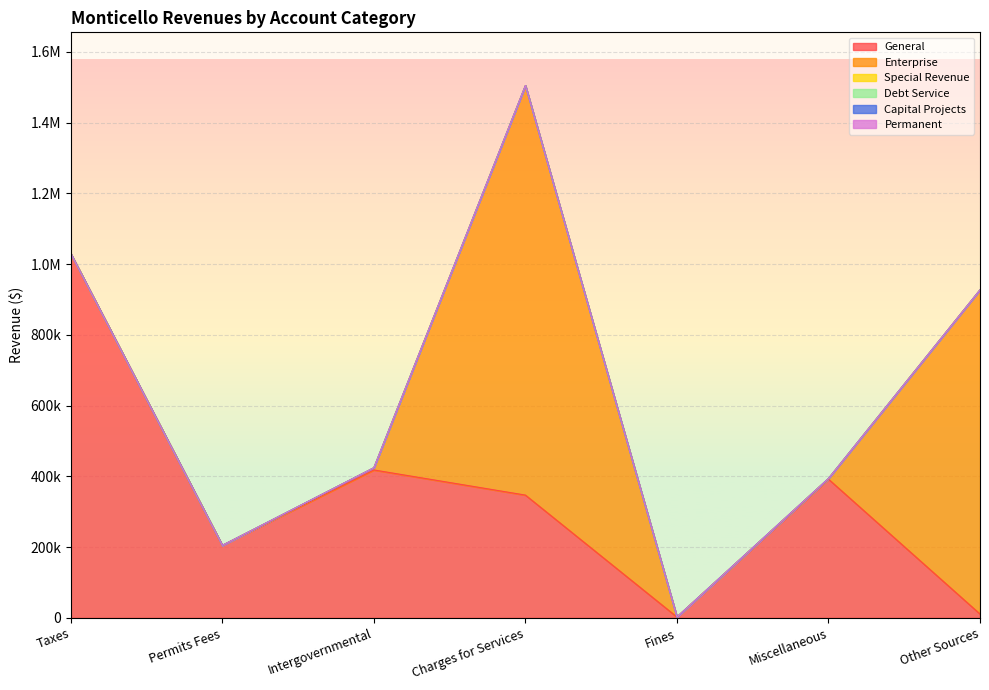

What position from the right is Fines?

3